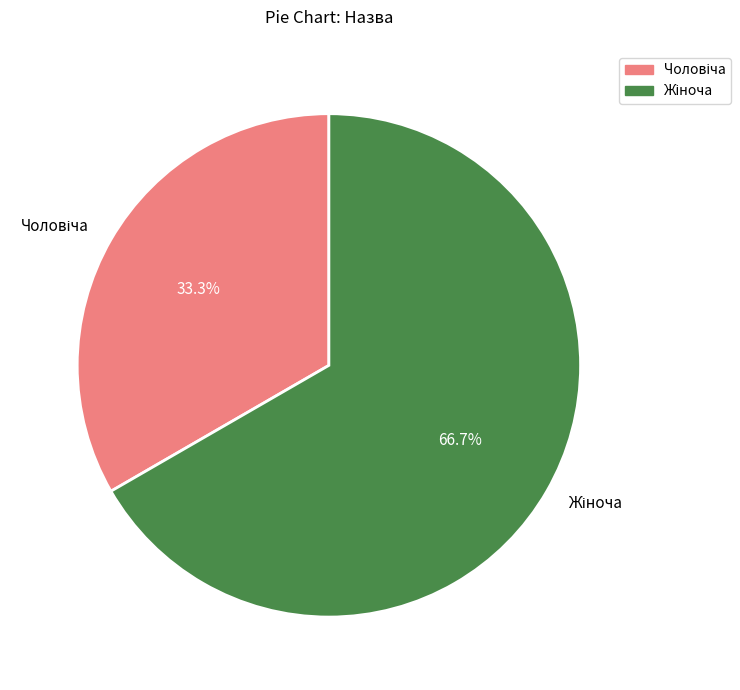

Is there a majority slice in this chart?

Yes